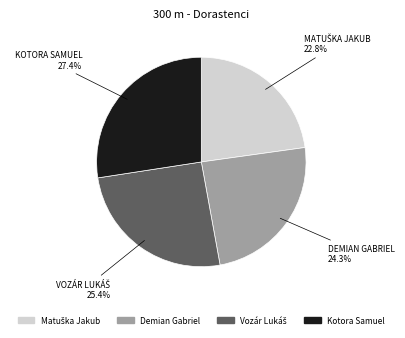

Which slice is the largest?

Kotora Samuel